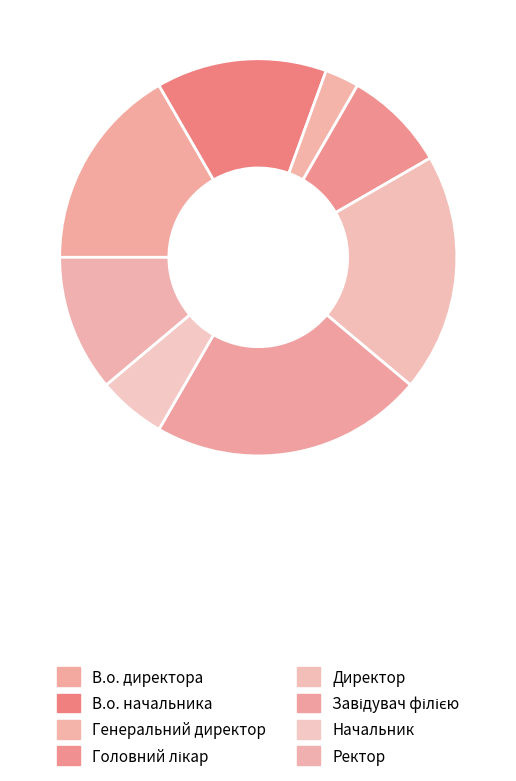

How many slices are in this pie chart?

8